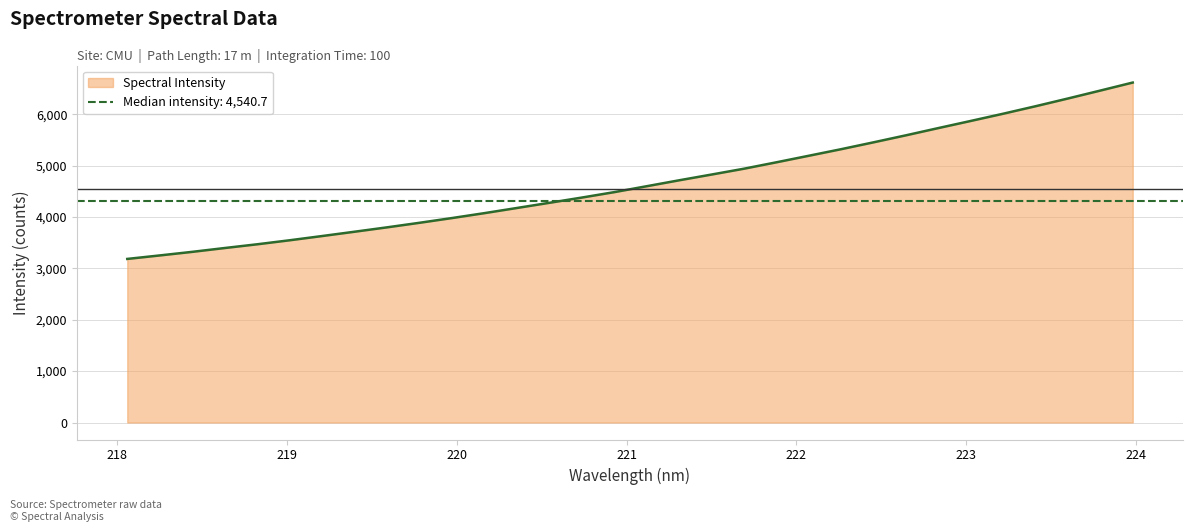

Reading left to right, extract all data points from this chart.

3183.7	3251.8	3321.4	3395.9	3468.7	3546.8	3629.1	3713.1	3798.3	3887.0	3979.0	4074.7	4174.8	4275.6	4377.5	4483.1	4598.3	4713.6	4825.6	4939.1	5063.9	5191.2	5319.4	5453.0	5589.6	5730.4	5869.2	6009.8	6155.6	6306.2	6460.6	6616.5